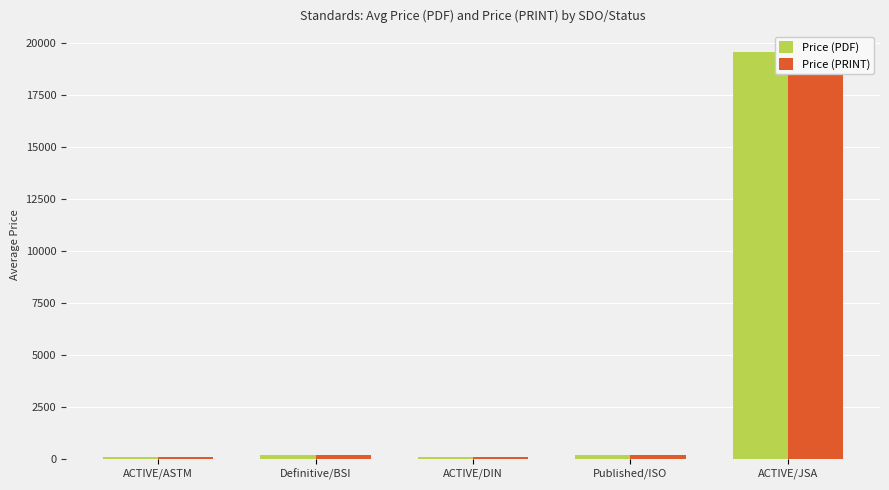

What is the lowest value of the Price (PRINT) series?

73.1